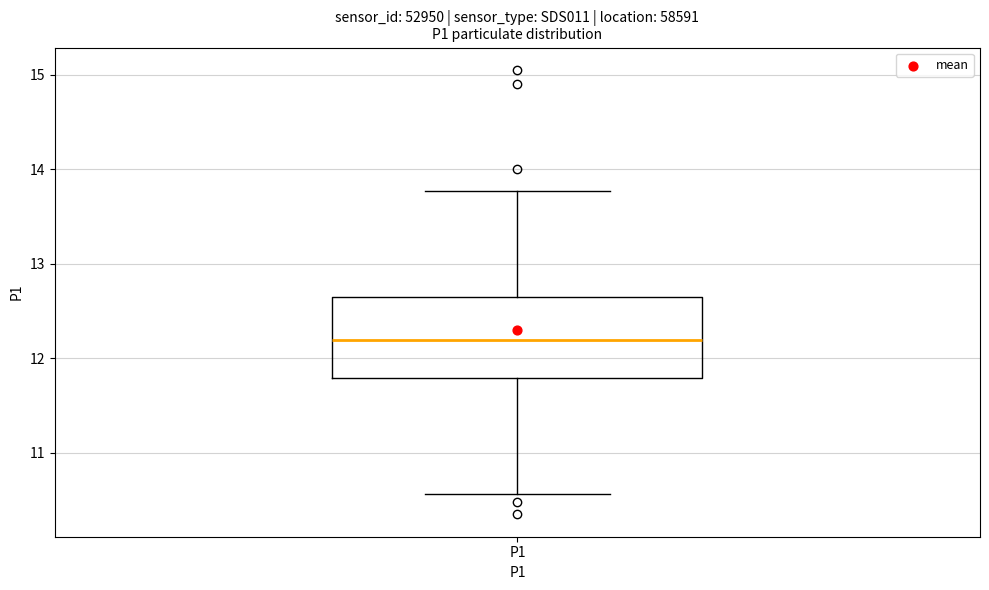

Read this box plot against the y-axis: the position of the median line, the range covered by the box, and the ends of both whiskers. The values are not printed on the chart, so give them approximately, as read against the axis.

median 12.2, box 11.8 to 12.6, whiskers 10.6 to 13.8